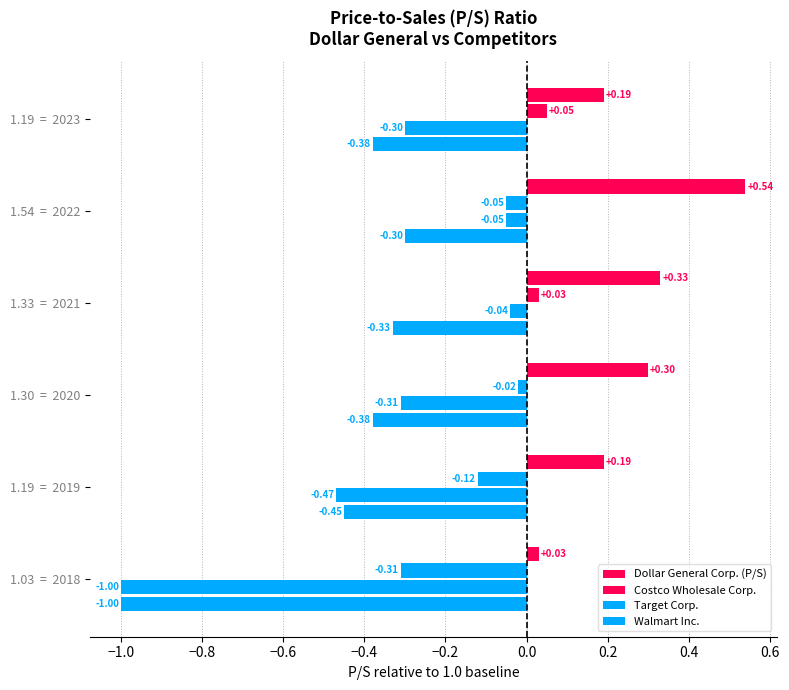

The value of Target Corp. at 2021-01-29 is 1.5. True or false?

False